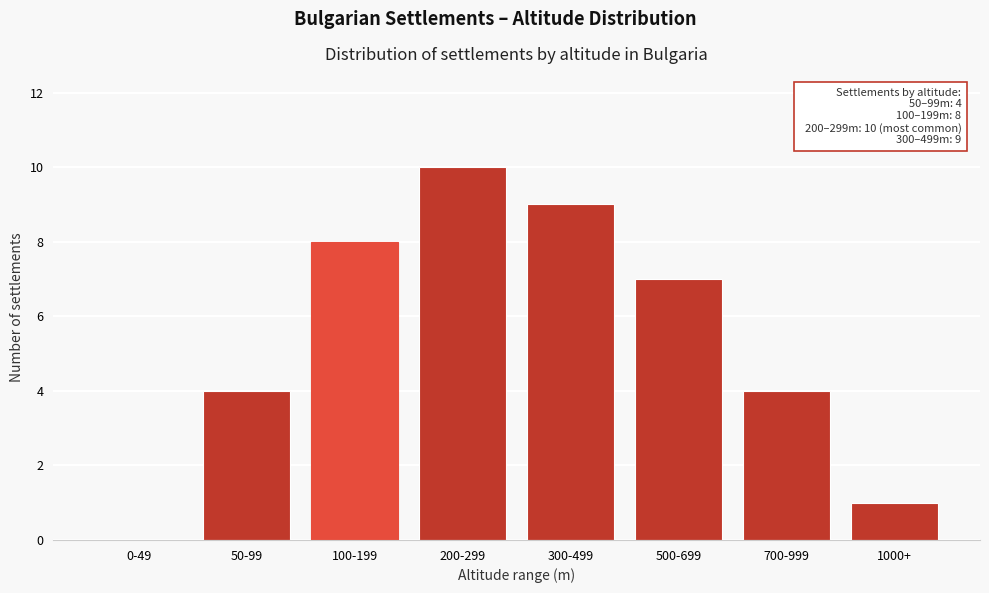

Reading right to left, what are all the values shown in this chart?

1000+=1	700-999=4	500-699=7	300-499=9	200-299=10	100-199=8	50-99=4	0-49=0